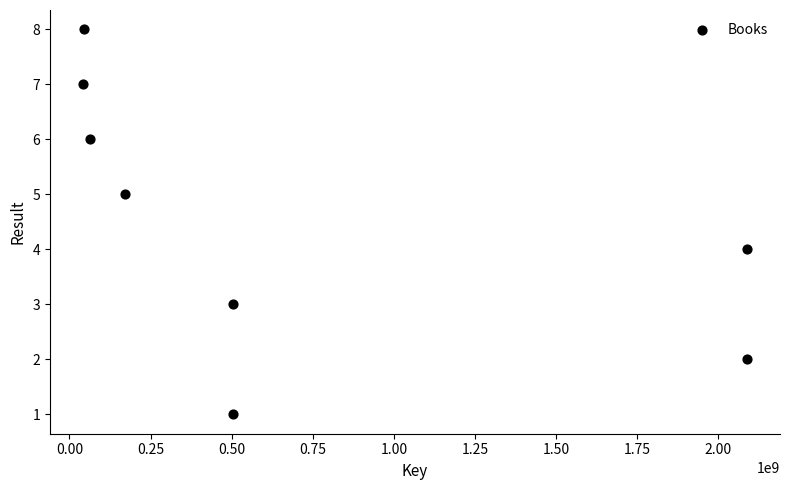

What is the range of Y values (max minus min)?

7